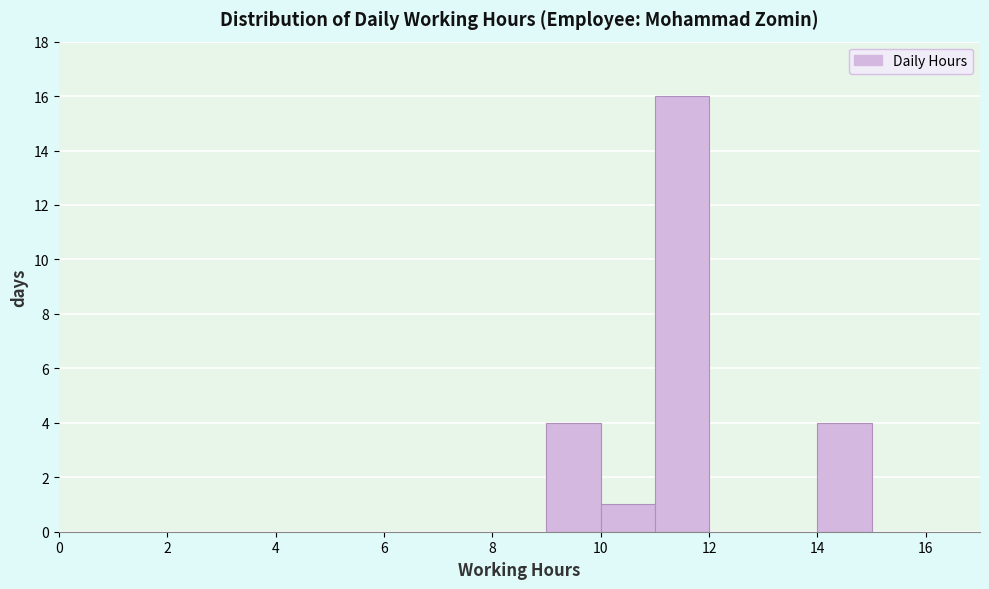

Which range on the x-axis has the tallest bar?

11 to 12